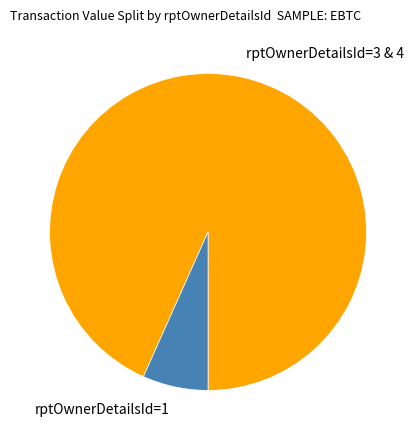

The rptOwnerDetailsId=3 & 4 slice represents 93% of the pie. True or false?

True